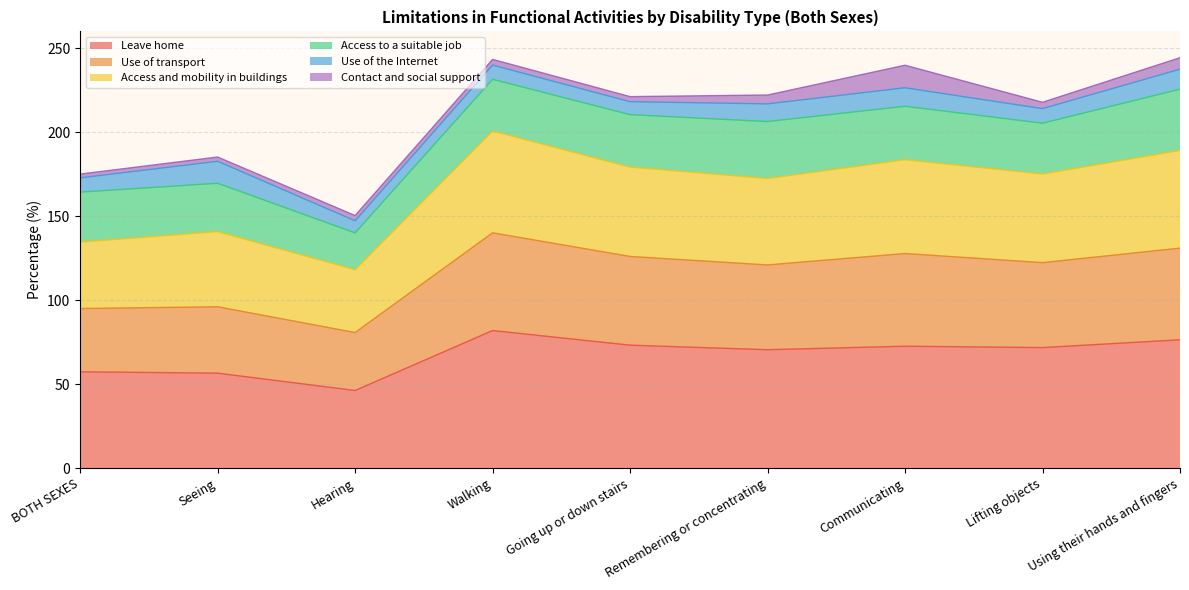

What is the sum of all Leave home values?

606.3